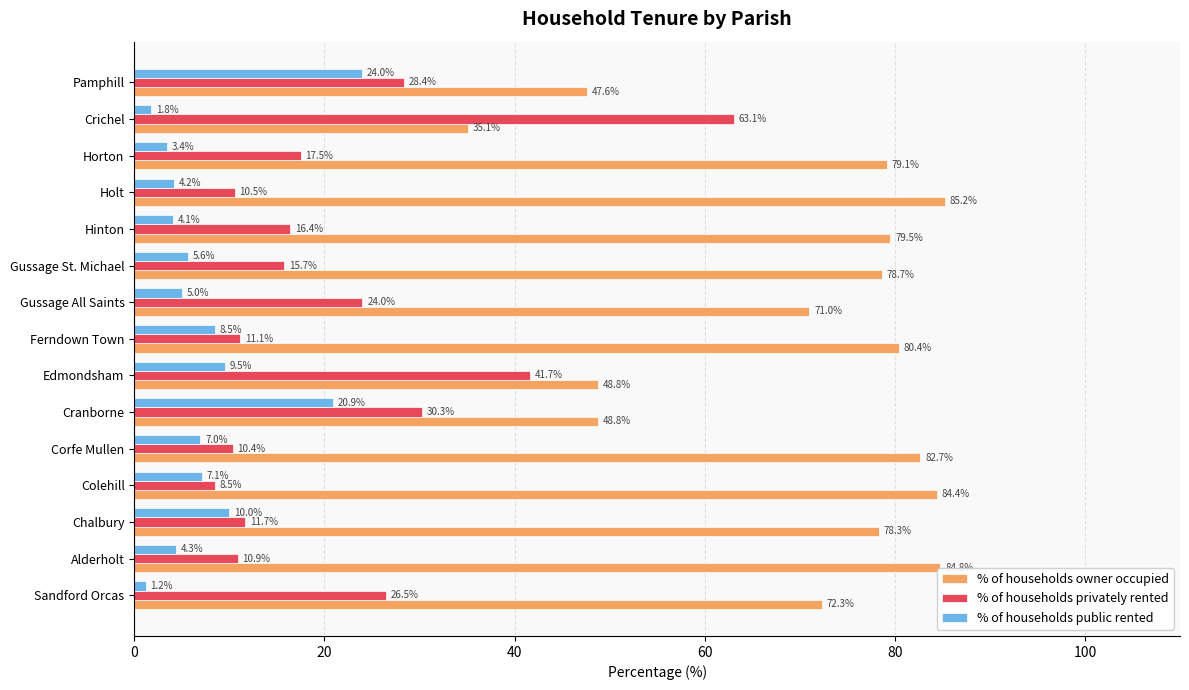

The % of households public rented series shows 1.2 at Sandford Orcas. True or false?

True